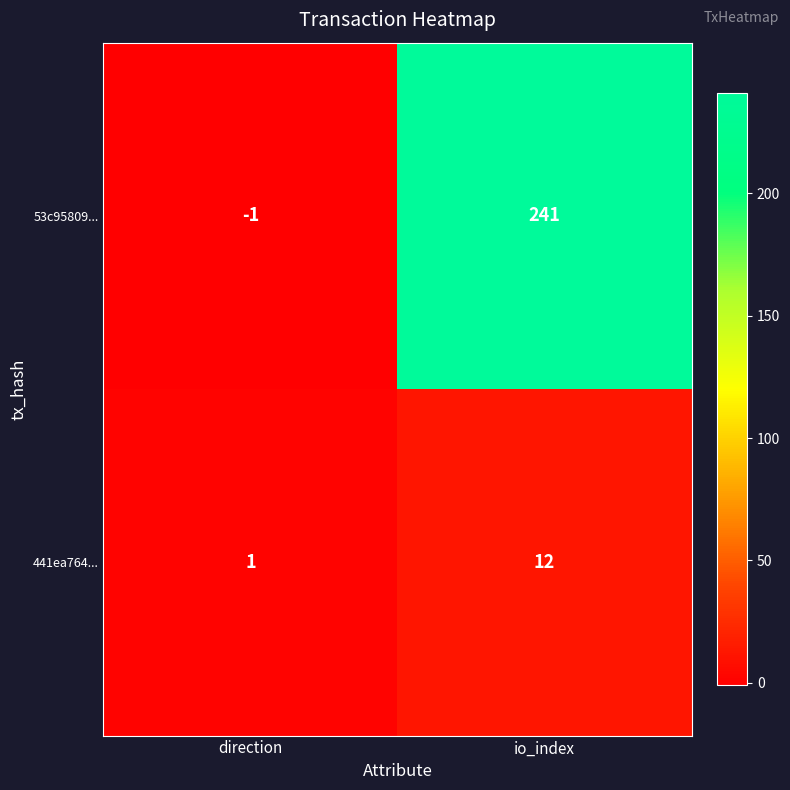

What is the spread (max minus min) of values at io_index?

229